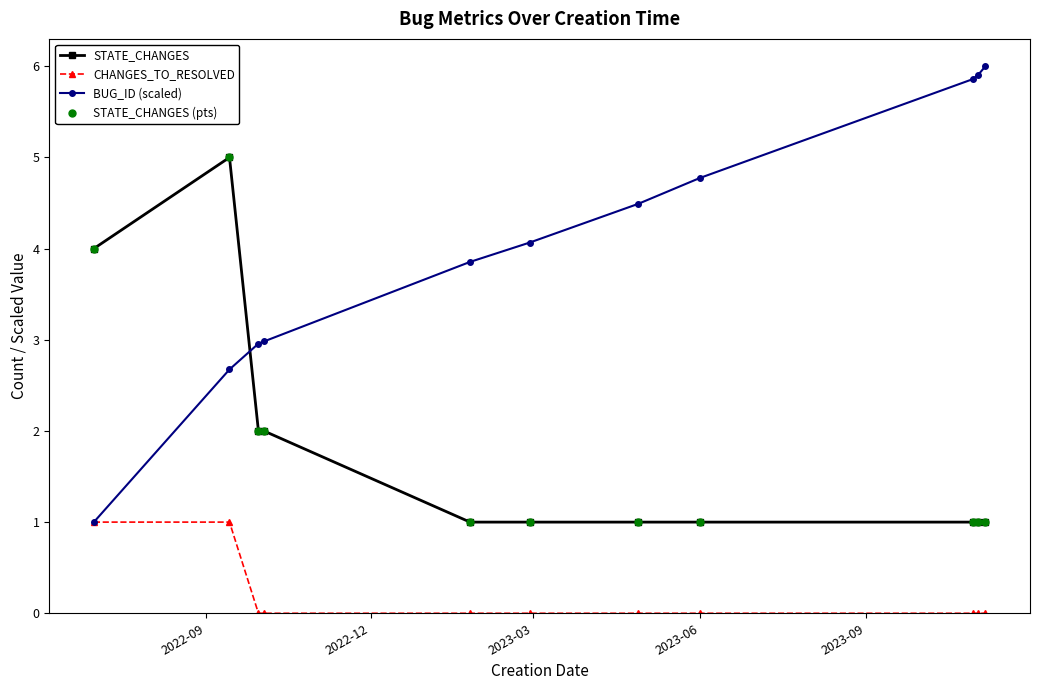

Which series has the largest total across all categories?

BUG_ID (scaled)